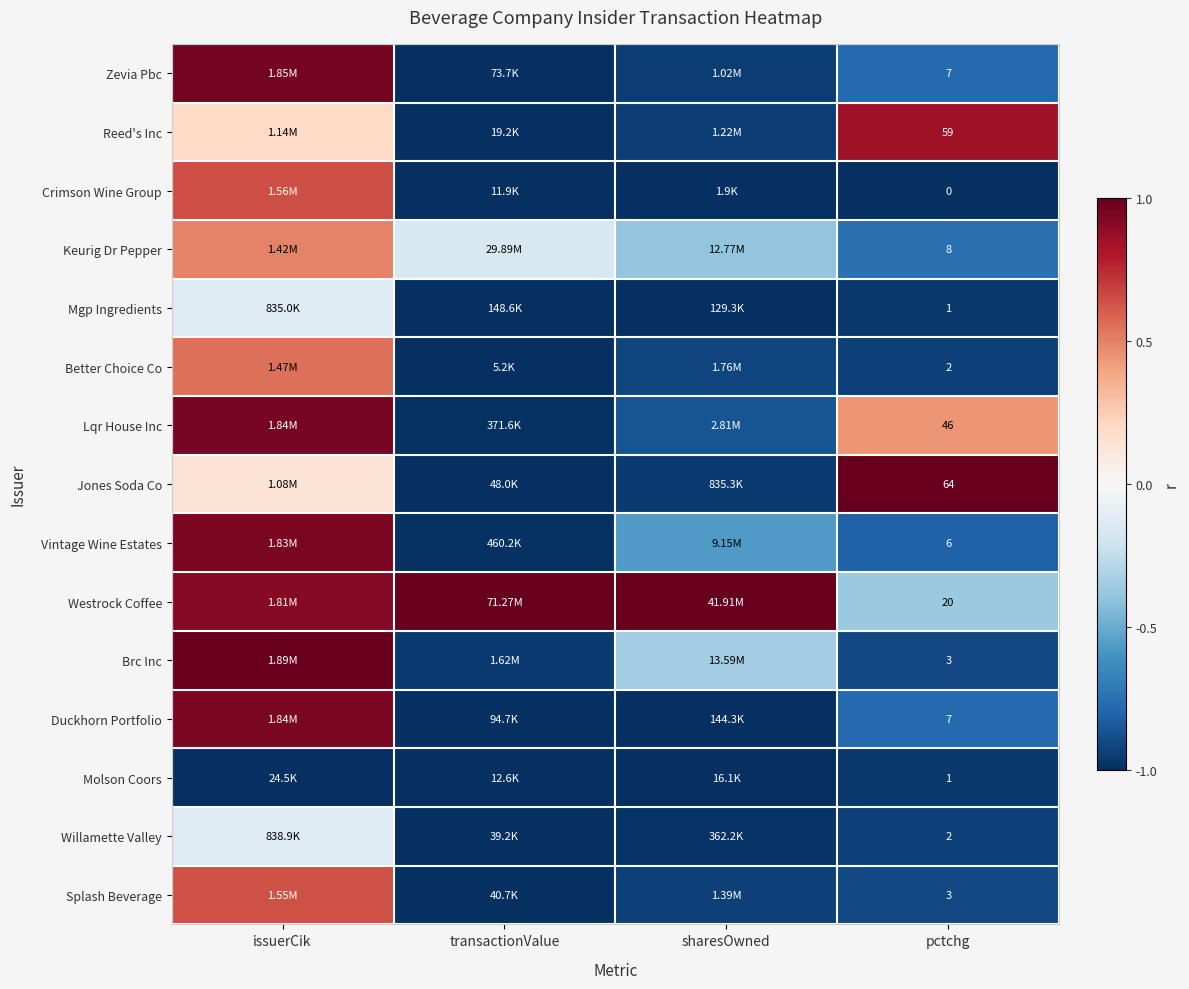

Which category has the highest value across all series?

pctchg